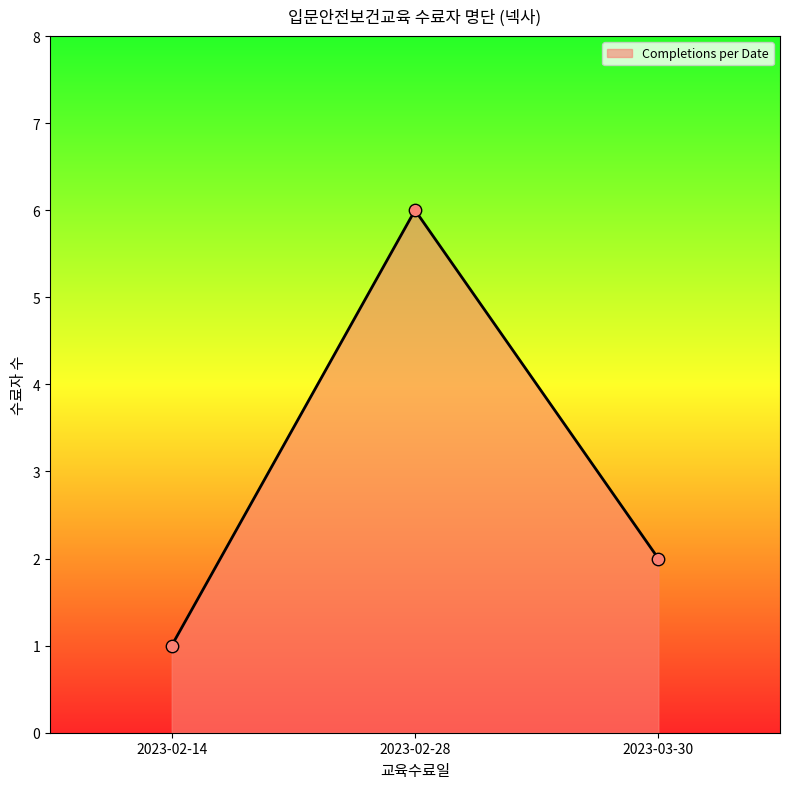

What is the ratio of the value at 2023-02-28 to the value at 2023-02-14?

6.0